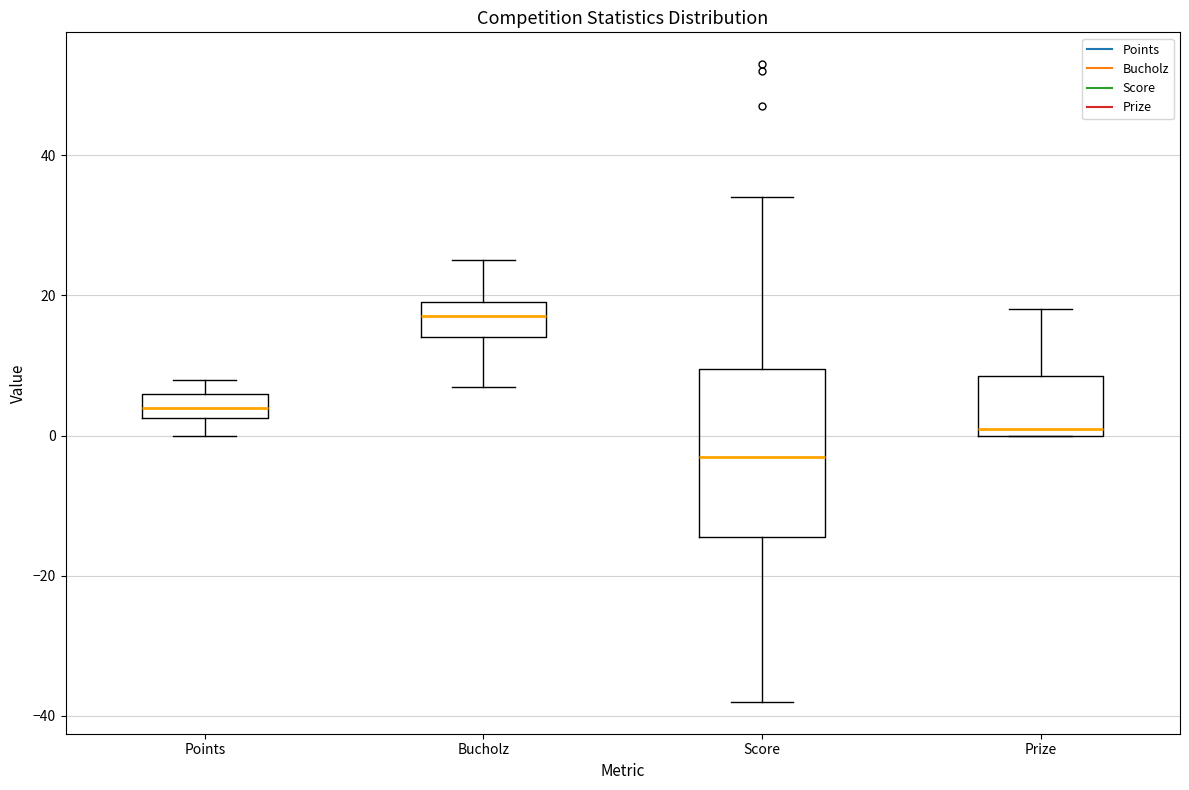

Which box's median line is the lowest?

Score